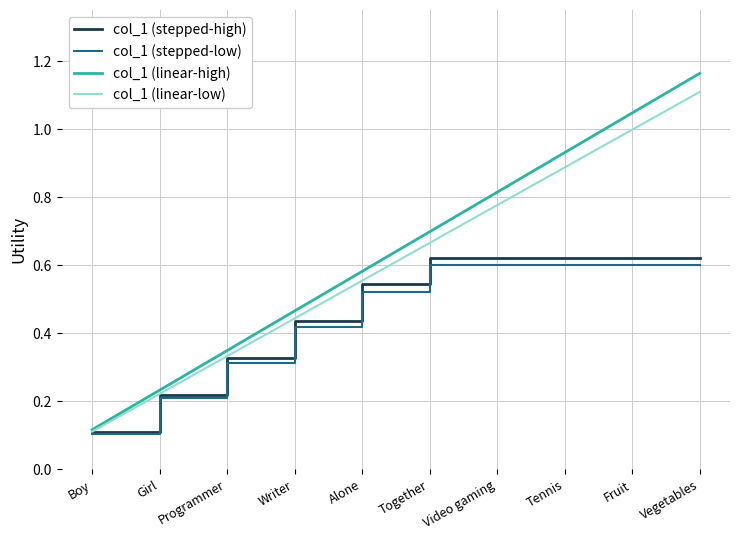

What position from the left is Together?

6